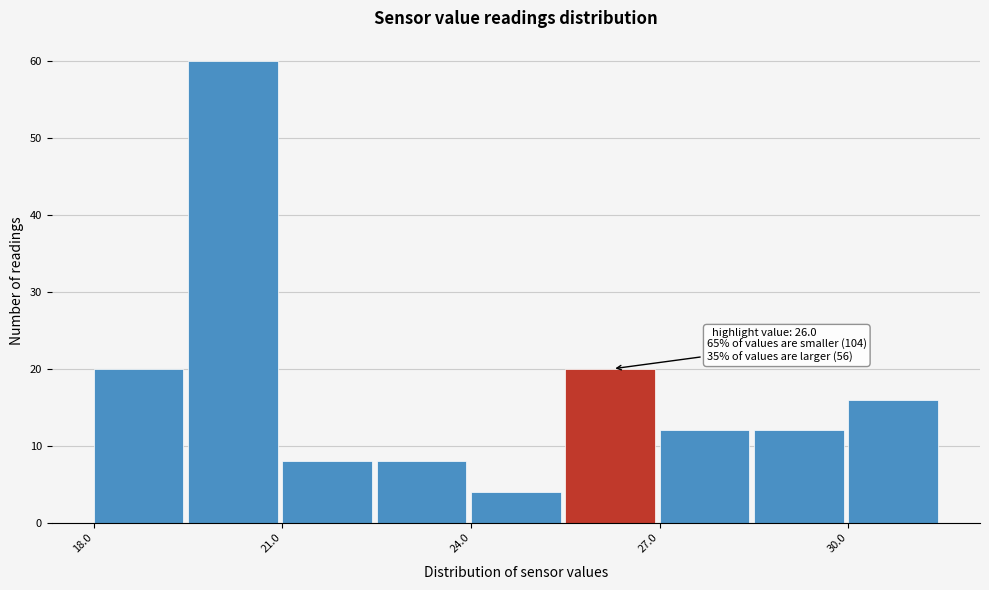

Read against the x-axis, roughly where is the centre of the tallest bar?

20.0